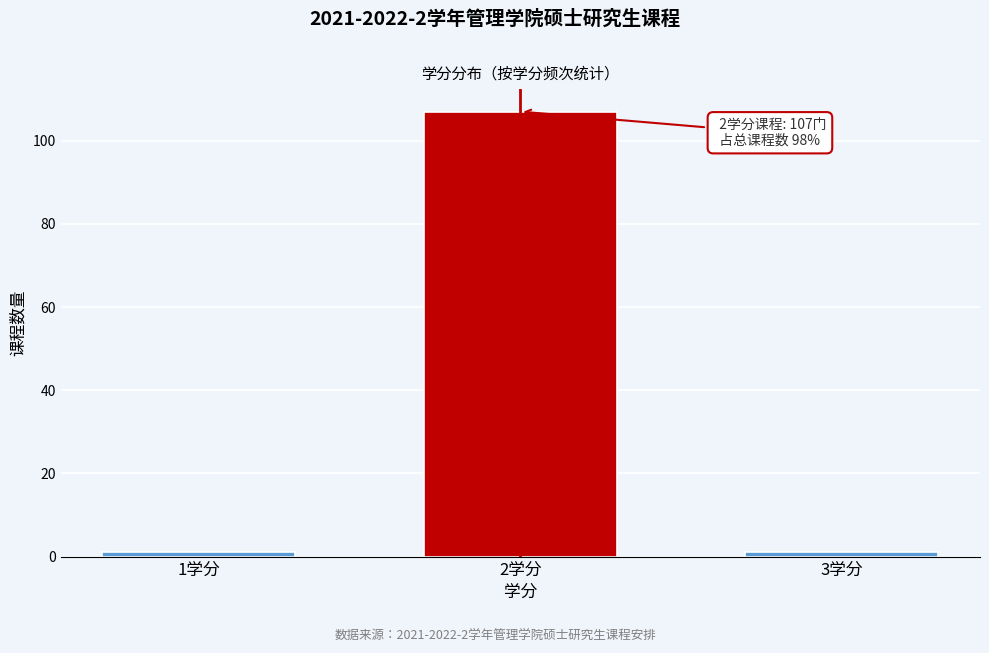

Reading left to right, transcribe all the data shown in this chart.

1学分=1	2学分=107	3学分=1